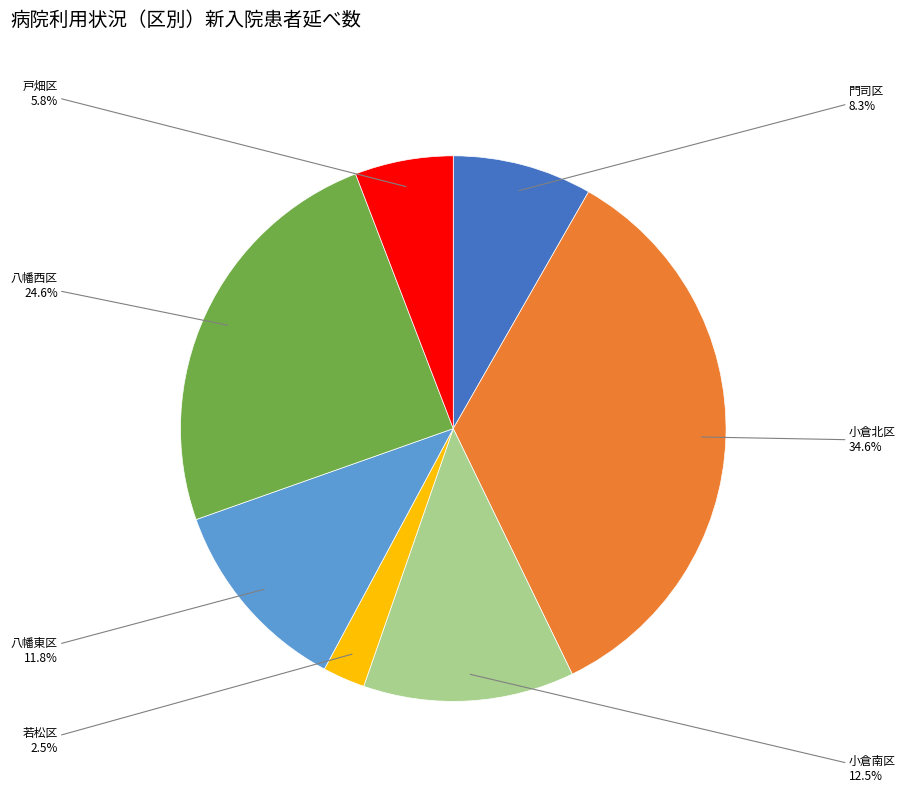

Rank the categories by value from highest to lowest.

小倉北区, 八幡西区, 小倉南区, 八幡東区, 門司区, 戸畑区, 若松区